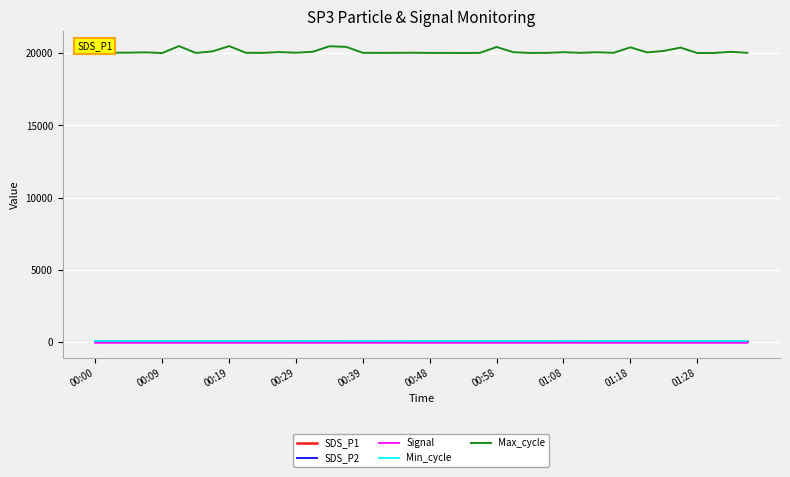

Which series has the widest spread of values?

Max_cycle